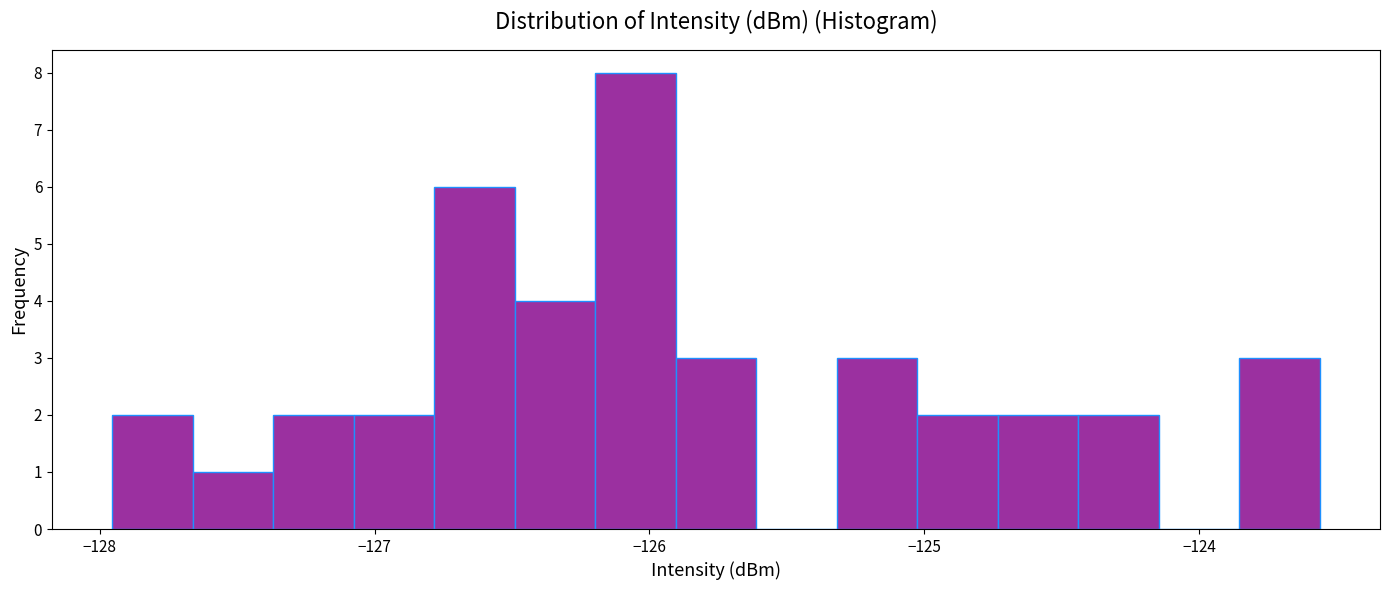

Around what value on the x-axis is the tallest bar? Give the approximate position of its centre, as read against the axis.

-126.1